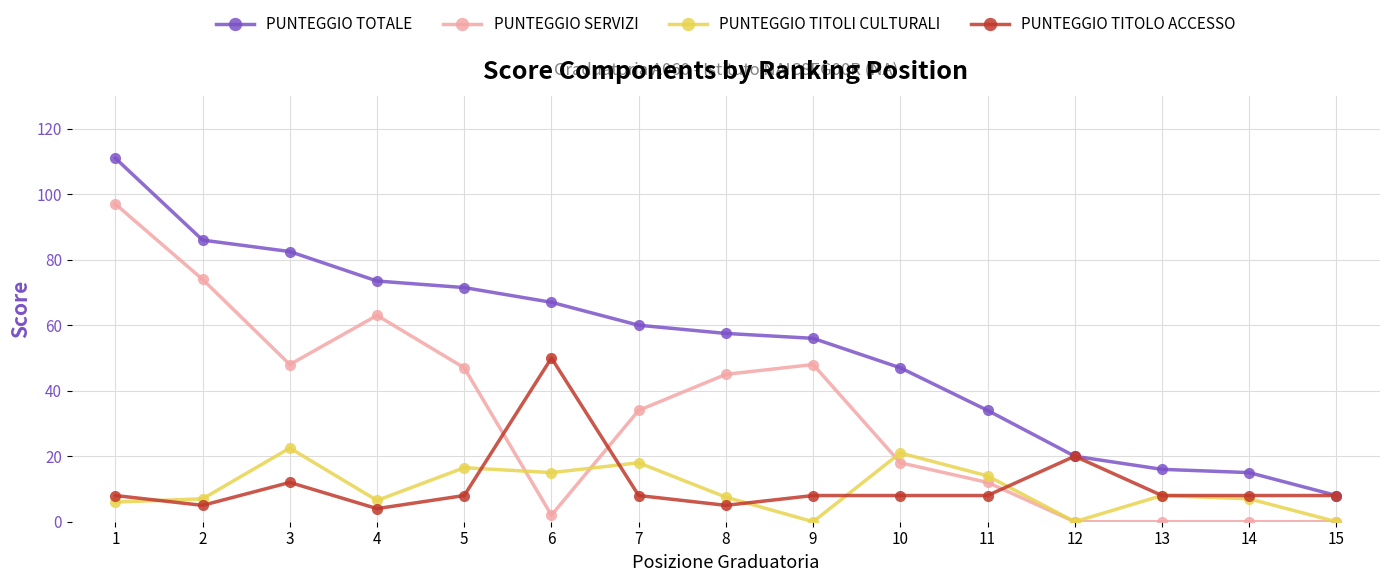

Count the number of categories in the chart.

15